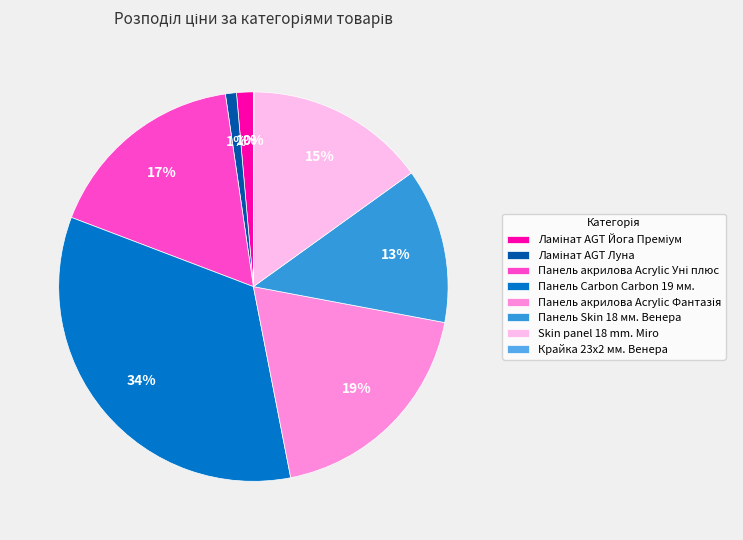

To the nearest percent, what portion does Панель Skin 18 мм. Венера represent?

13%